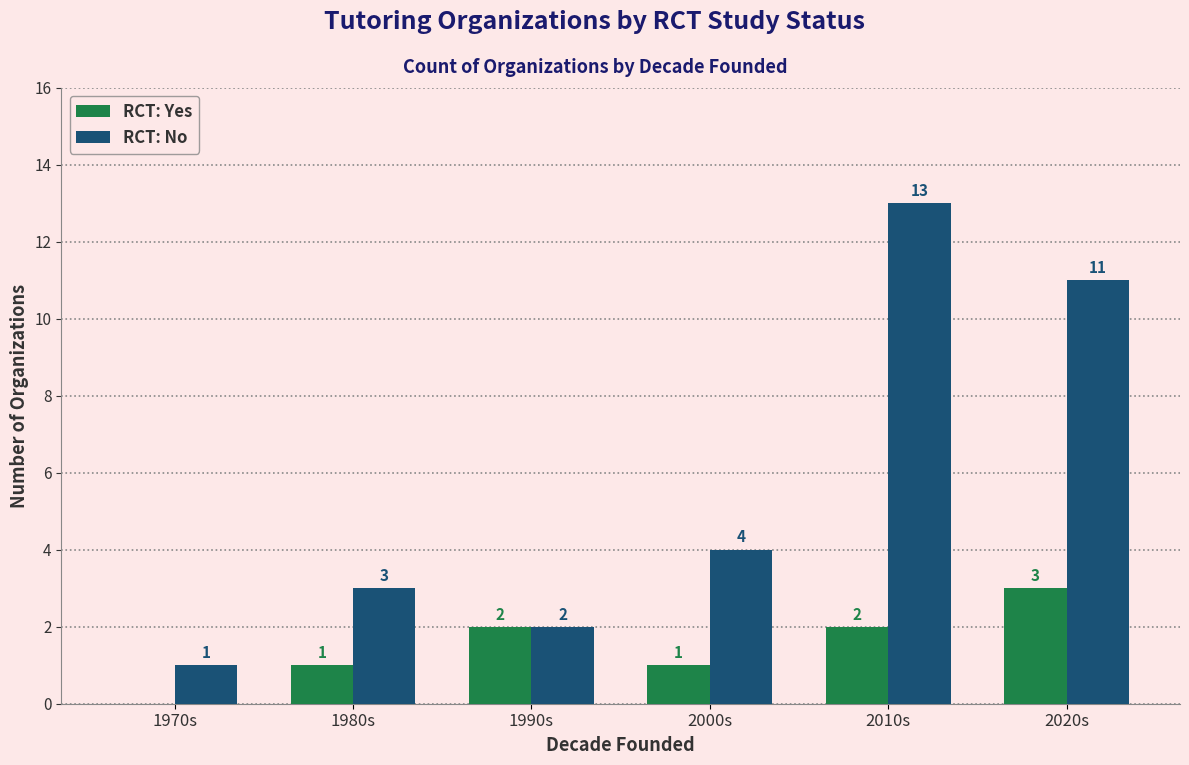

What is the sum of the RCT: Yes values at 2020s and 1990s?

5